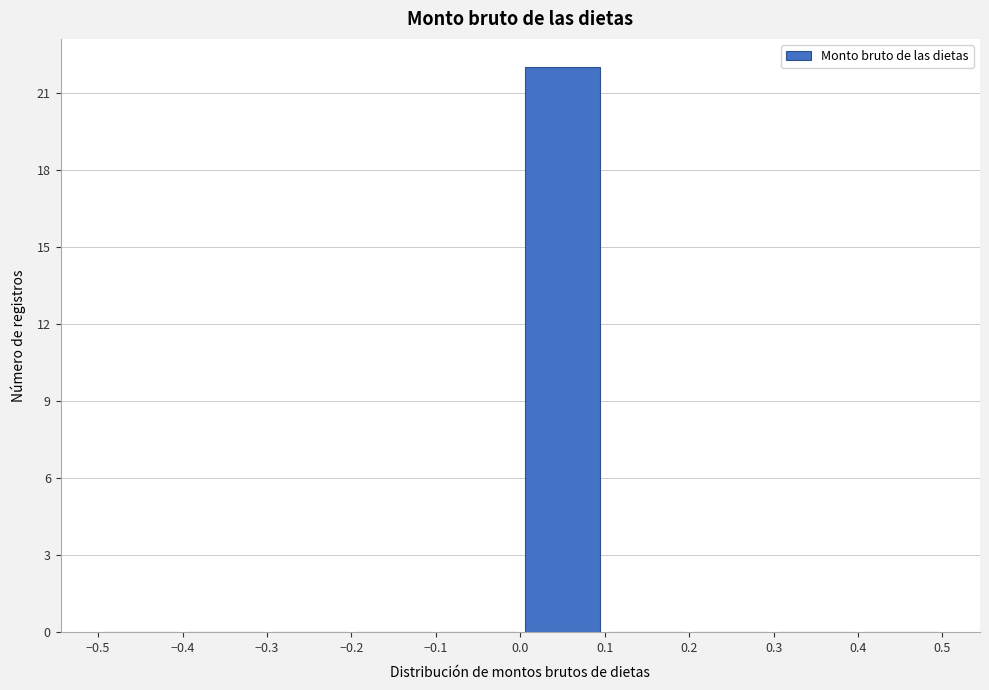

How tall is the bar that spans 0.0 to 0.1 on the x-axis? The values are not printed on the chart, so give them approximately, as read against the axis.

22